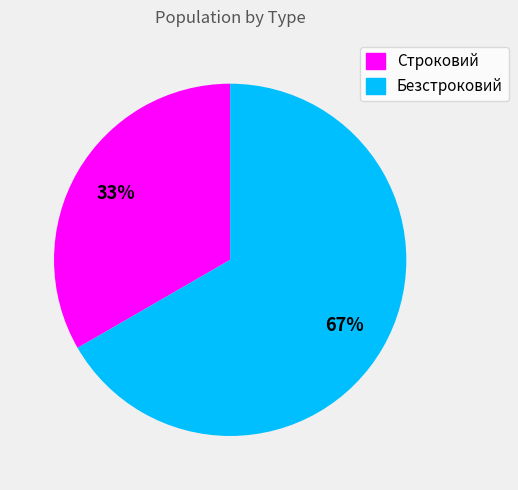

True or false: Строковий accounts for 33% of the total.

True